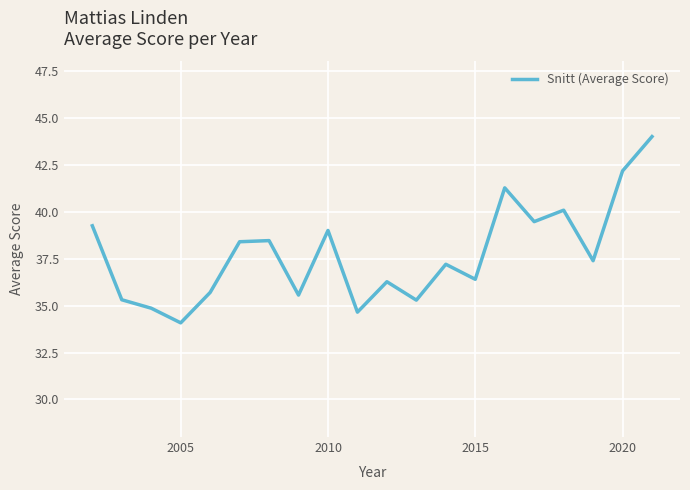

What is the minimum value shown in the chart?

34.1